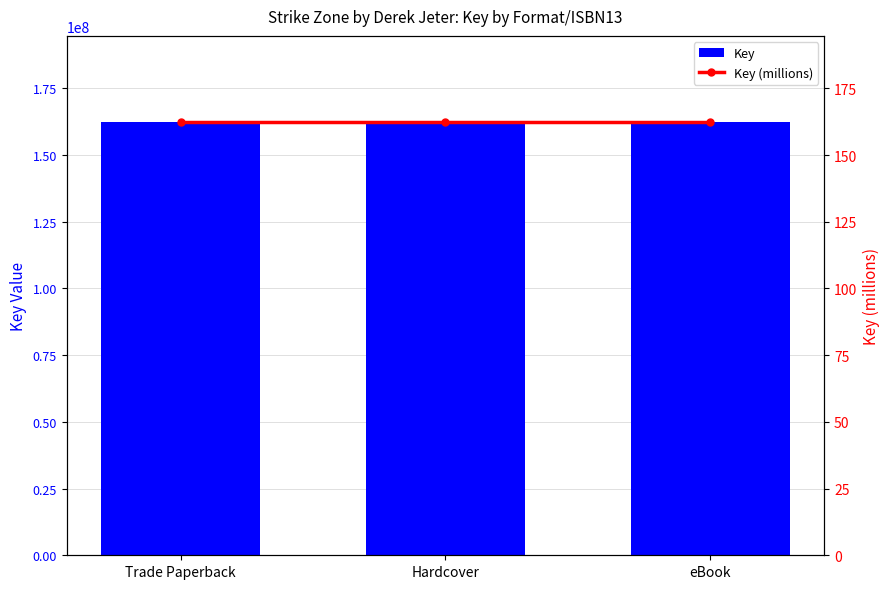

What are all the series names shown in the legend?

Key, Key (millions)